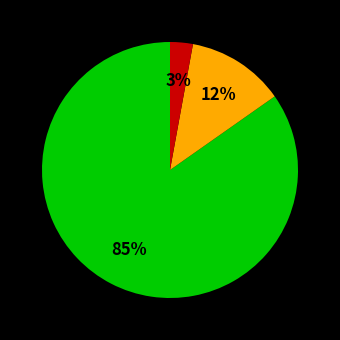

Is there a majority slice in this chart?

Yes